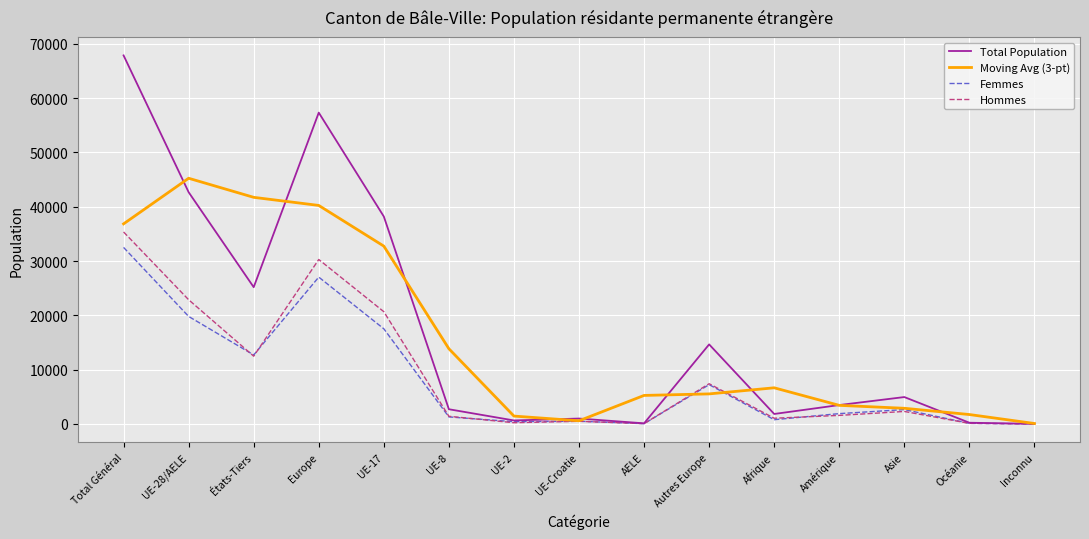

Where is Femmes nearest to the value 16264?

UE-17